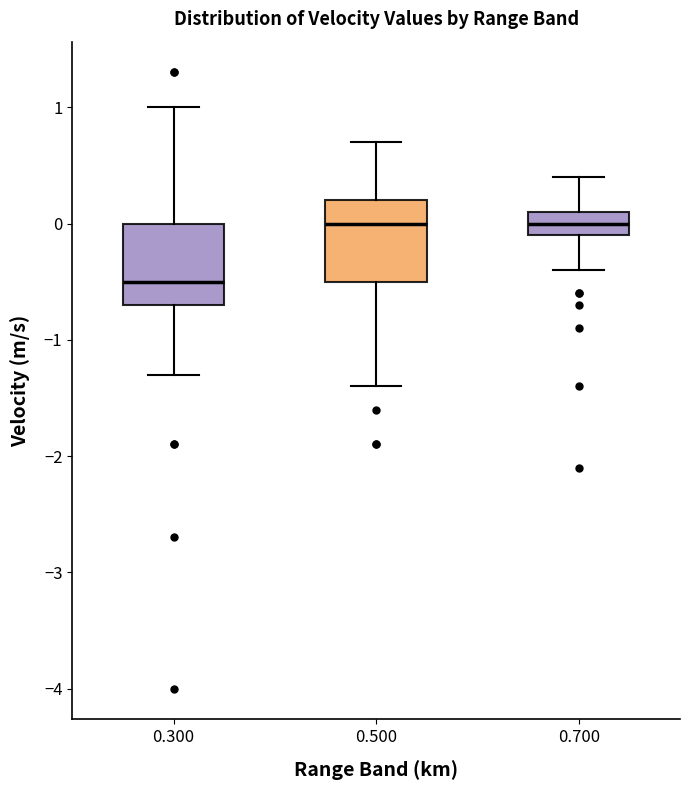

Reading left to right, read every box against the y-axis: the position of its median line, the range the box covers, and the ends of its whiskers. The values are not printed on the chart, so give them approximately, as read against the axis.

0.300: median -0.5, box -0.7 to 0.0, whiskers -1.3 to 1.0
0.500: median 0.0, box -0.5 to 0.2, whiskers -1.4 to 0.7
0.700: median 0.0, box -0.1 to 0.1, whiskers -0.4 to 0.4